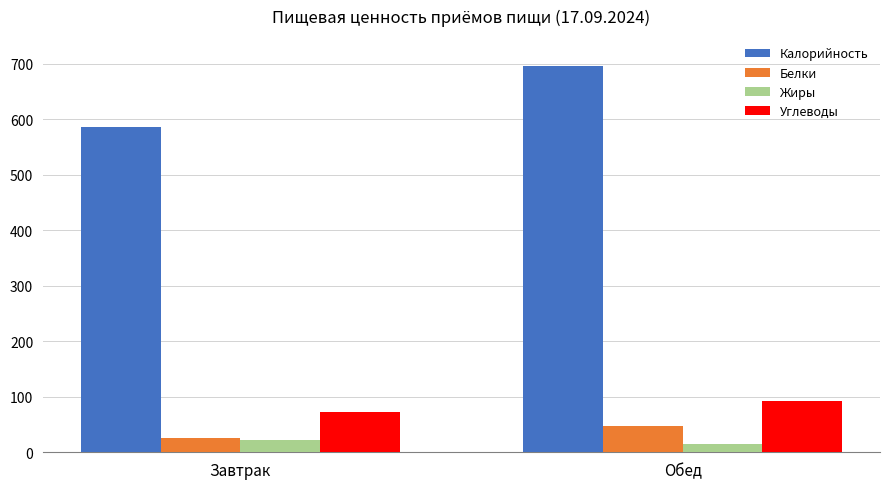

What is the lowest value of the Белки series?

25.4